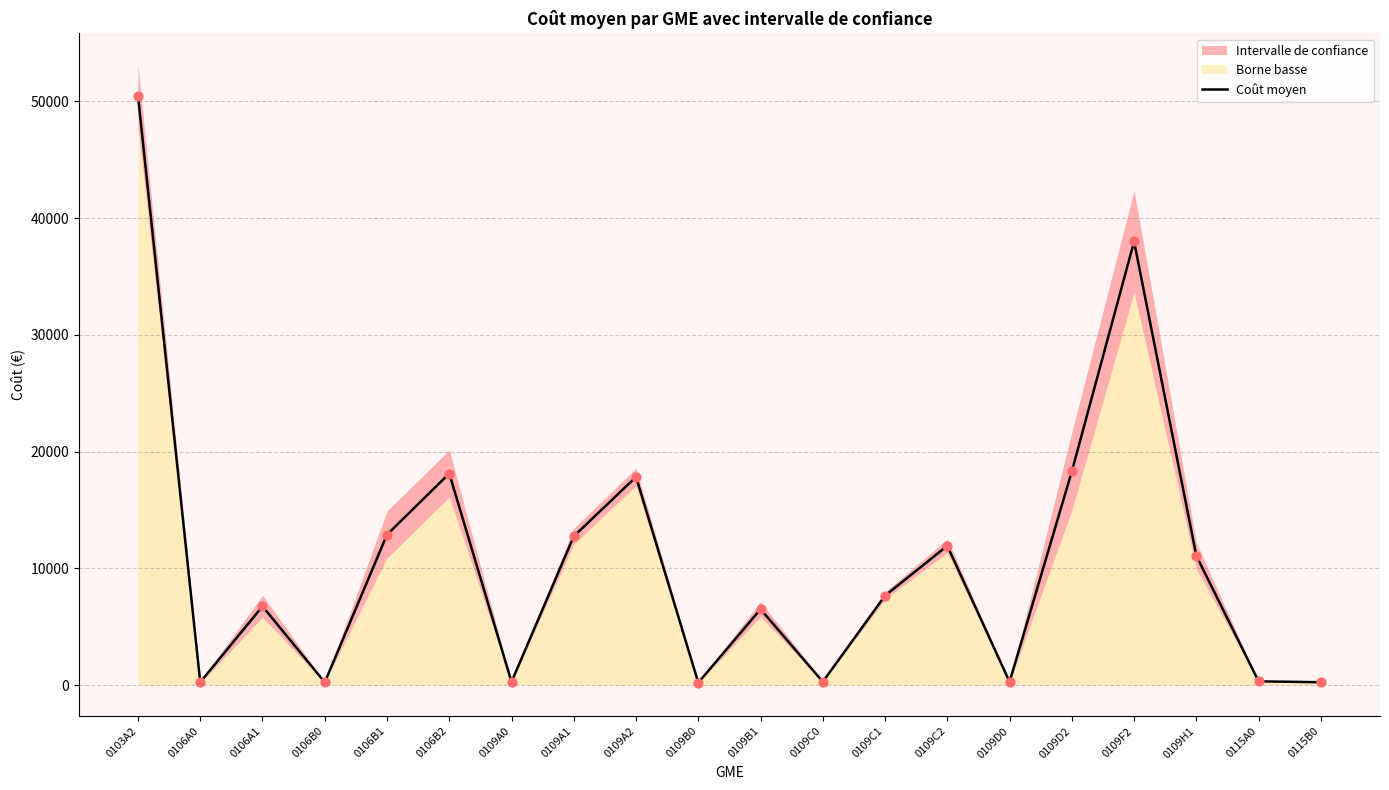

What is the change in value from 0109A0 to 0109F2?

+37715.7